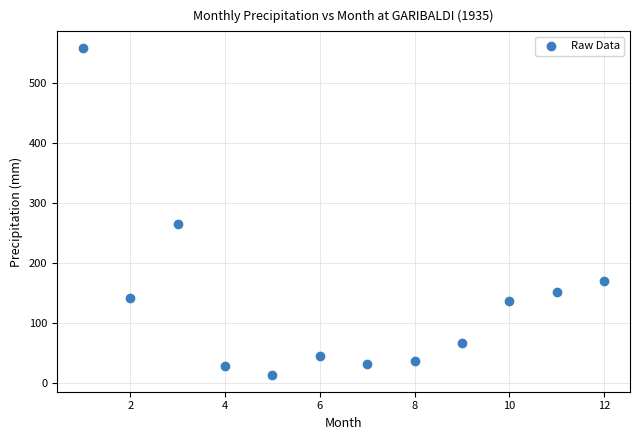

What Y value in the scatter plot is closest to 285?

264.7